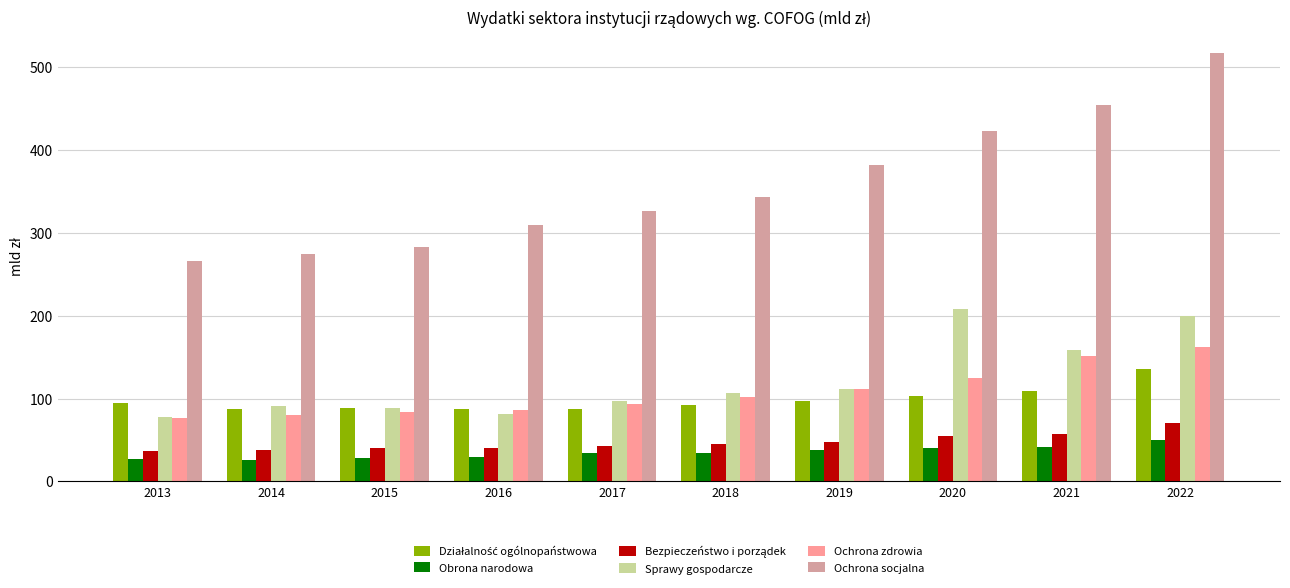

At how many categories does at least one series exceed 476?

1